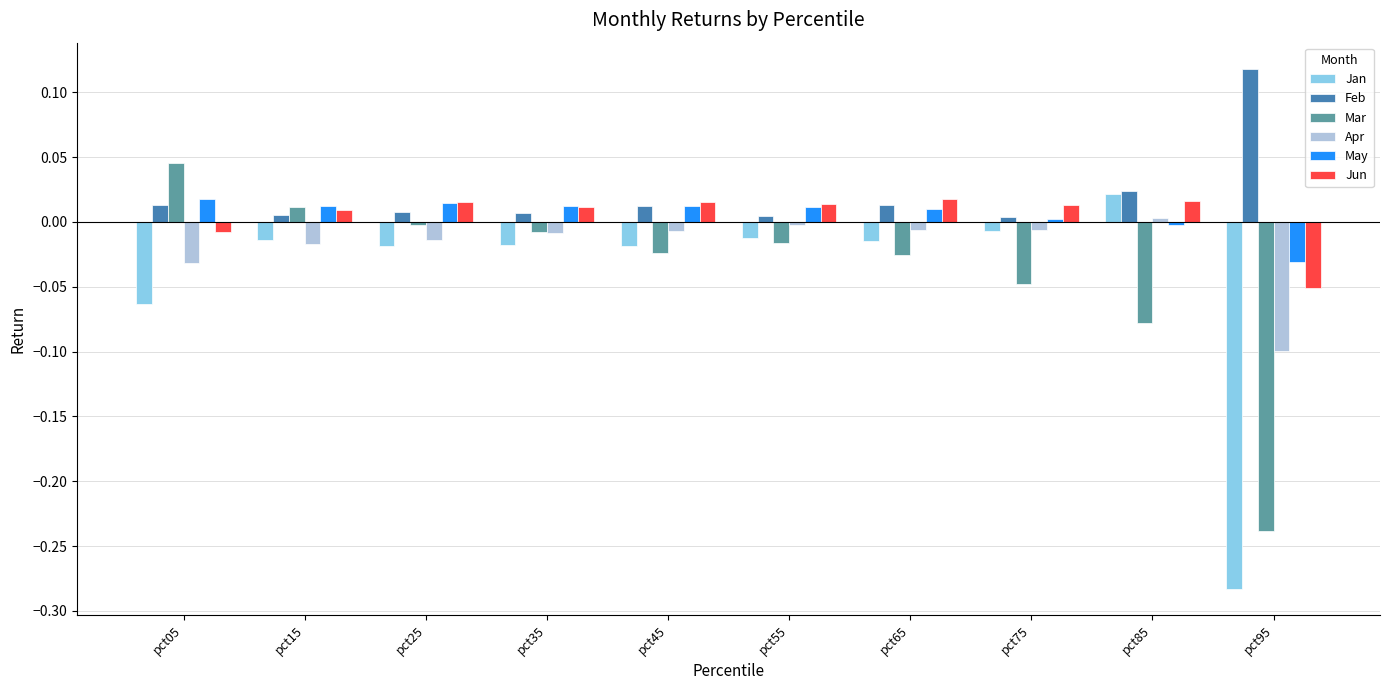

How many values in Mar are above zero?

2